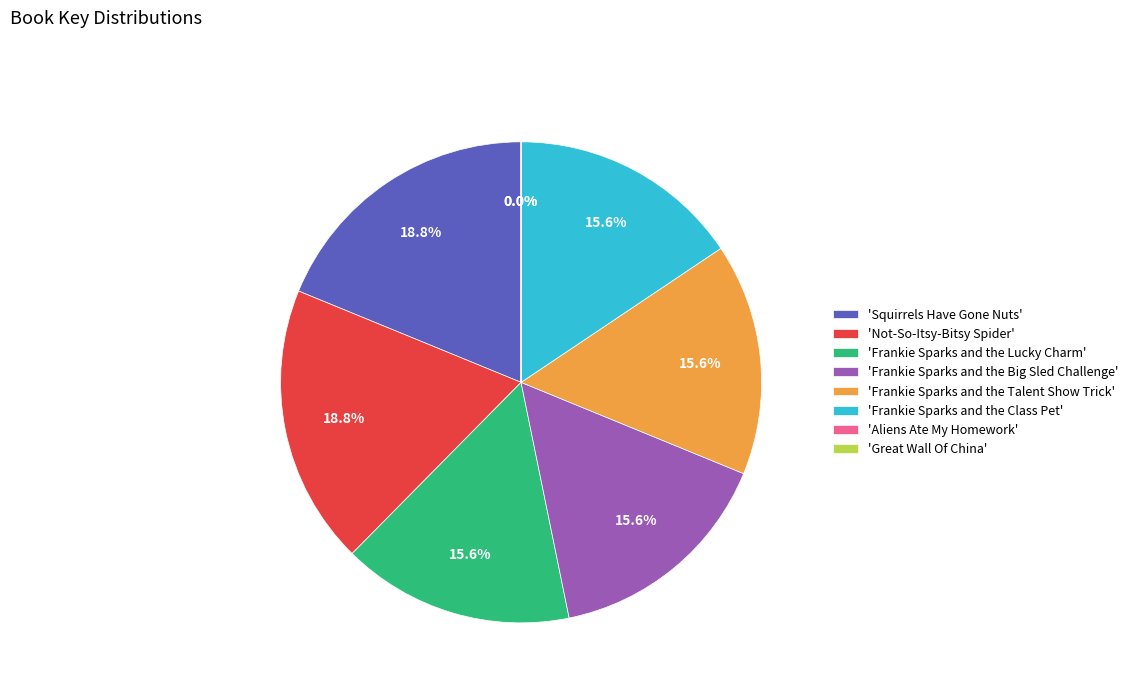

Is there any slice that represents more than half of the pie?

No